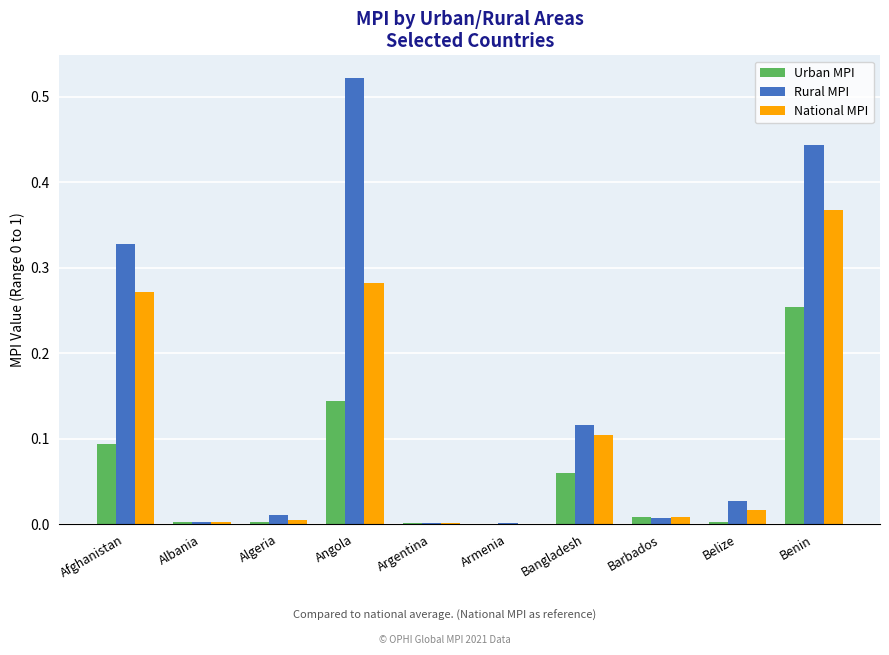

True or false: National MPI has a value of 0.0 at Belize.

True